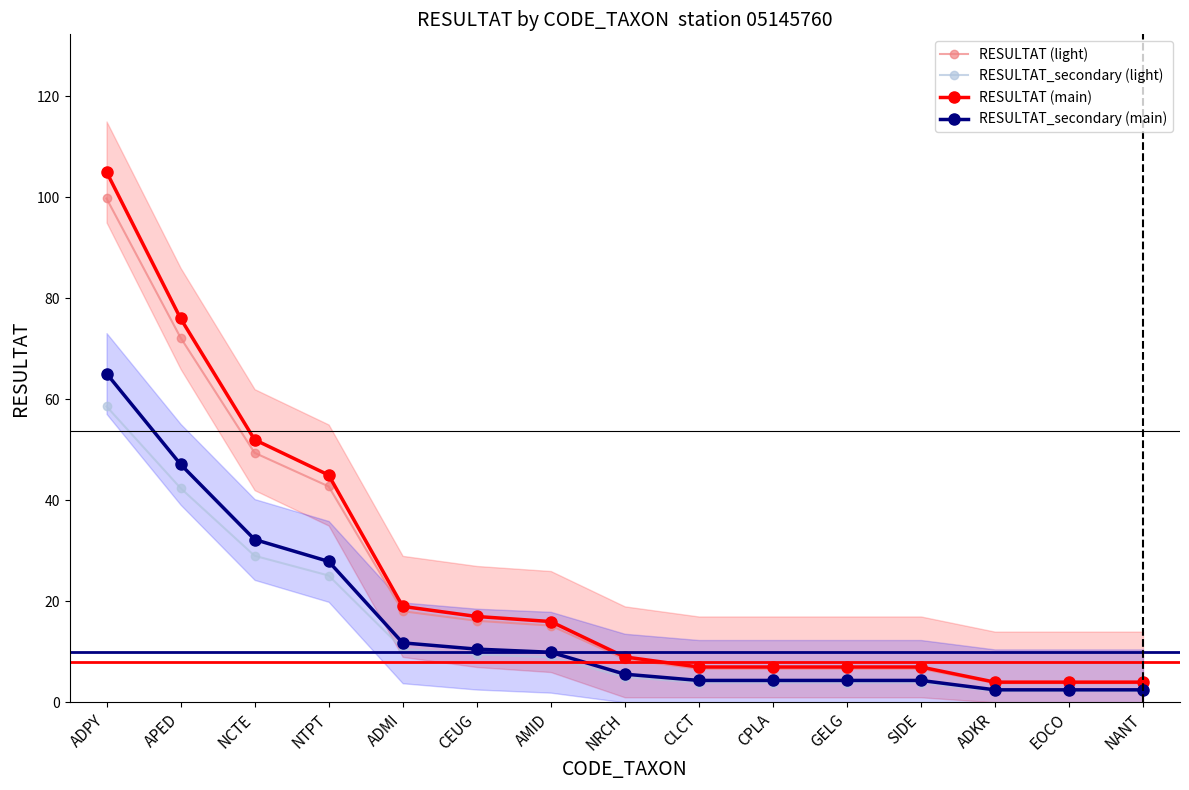

At which category does the chart reach its minimum across all series?

ADKR